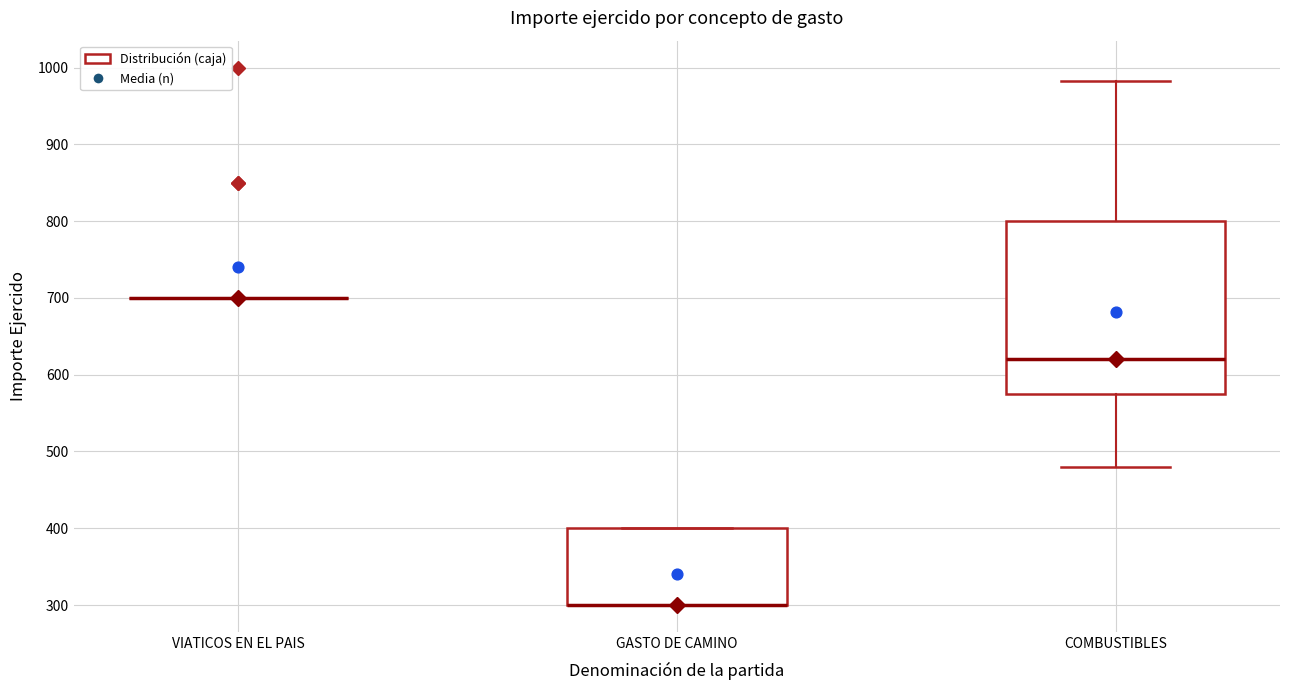

Reading left to right, transcribe this box plot: for each box, give where its median line is, the range the box spans, and where its two whiskers end, as read against the y-axis. The values are not printed on the chart, so give them approximately, as read against the axis.

VIATICOS EN EL PAIS: box collapsed to a line at 700, whiskers 700 to 700
GASTO DE CAMINO: median 300 (drawn on the box's lower edge), box 300 to 400, whiskers 300 to 400
COMBUSTIBLES: median 620, box 580 to 800, whiskers 480 to 980